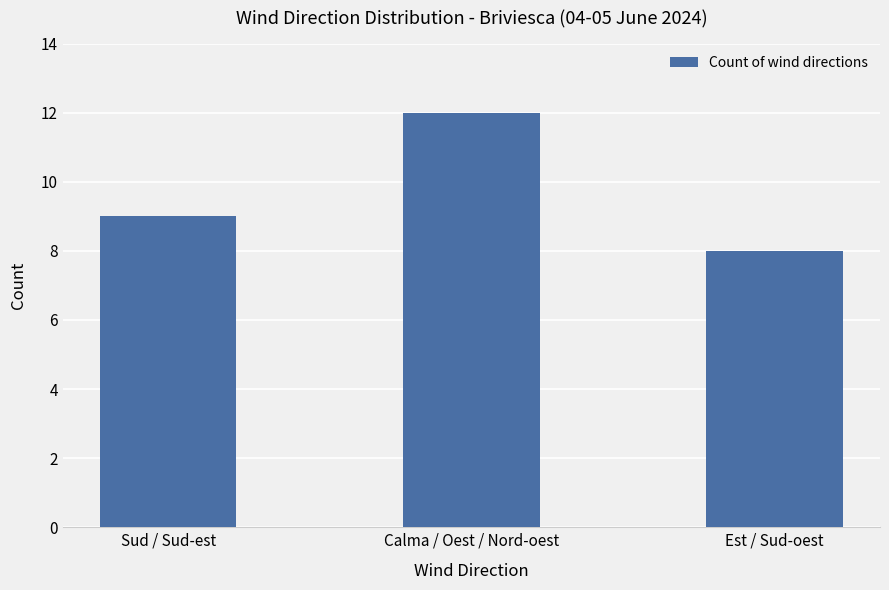

True or false: the data shows 12 at Sud / Sud-est.

False